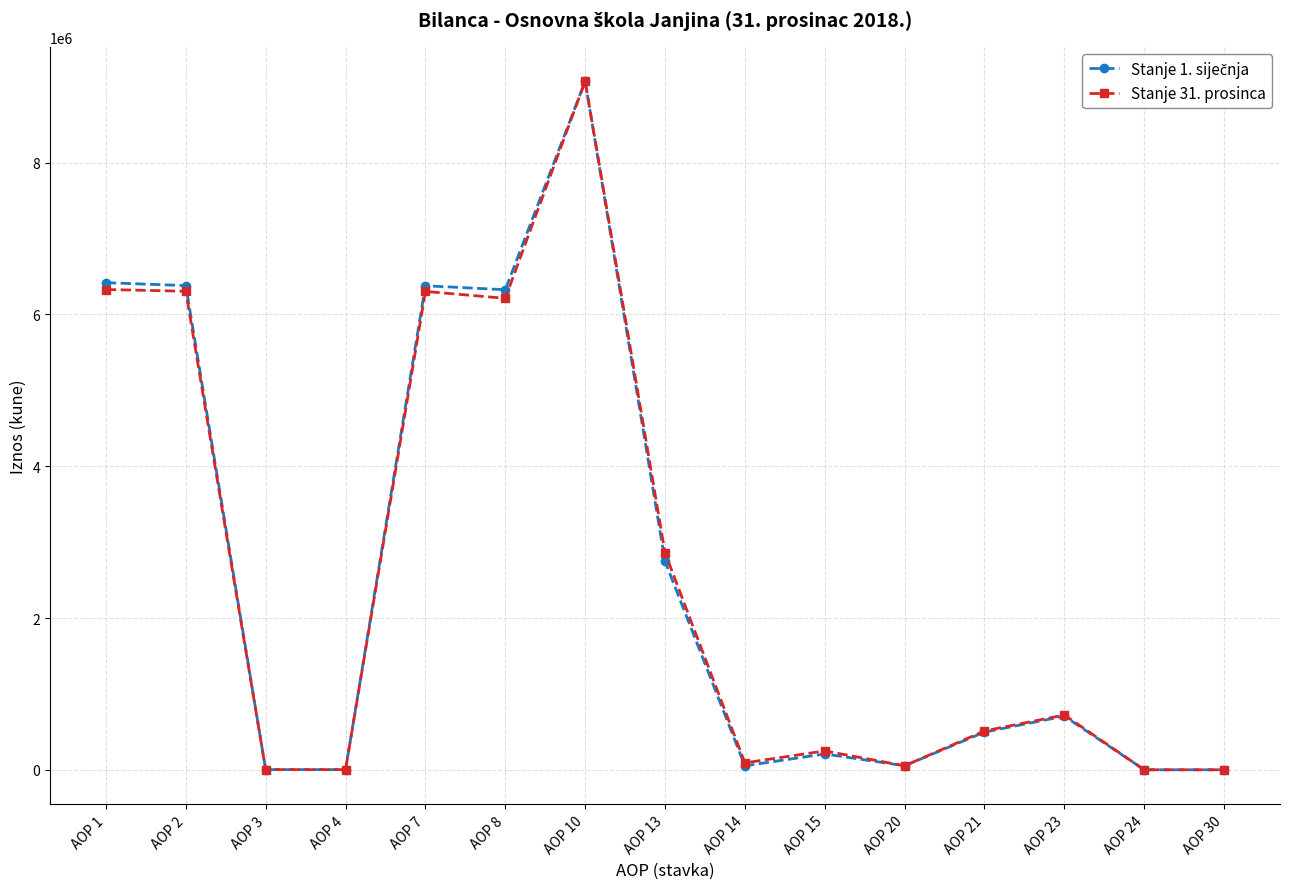

At which category is the sum across all series the highest?

AOP 10